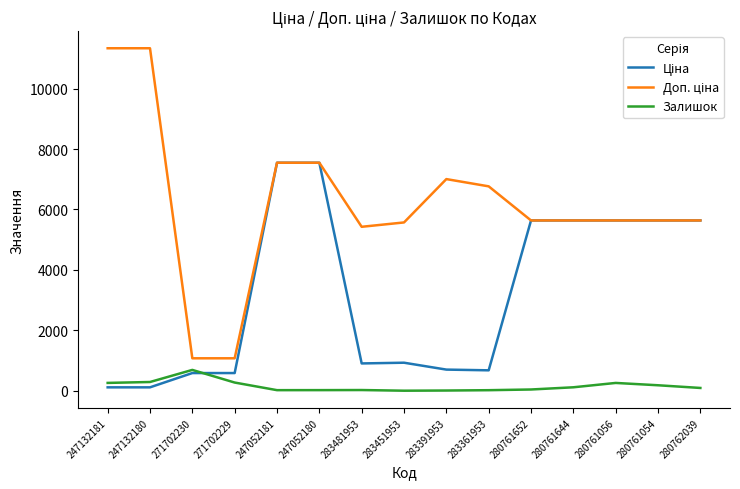

What is the maximum value shown in the chart?

11334.0